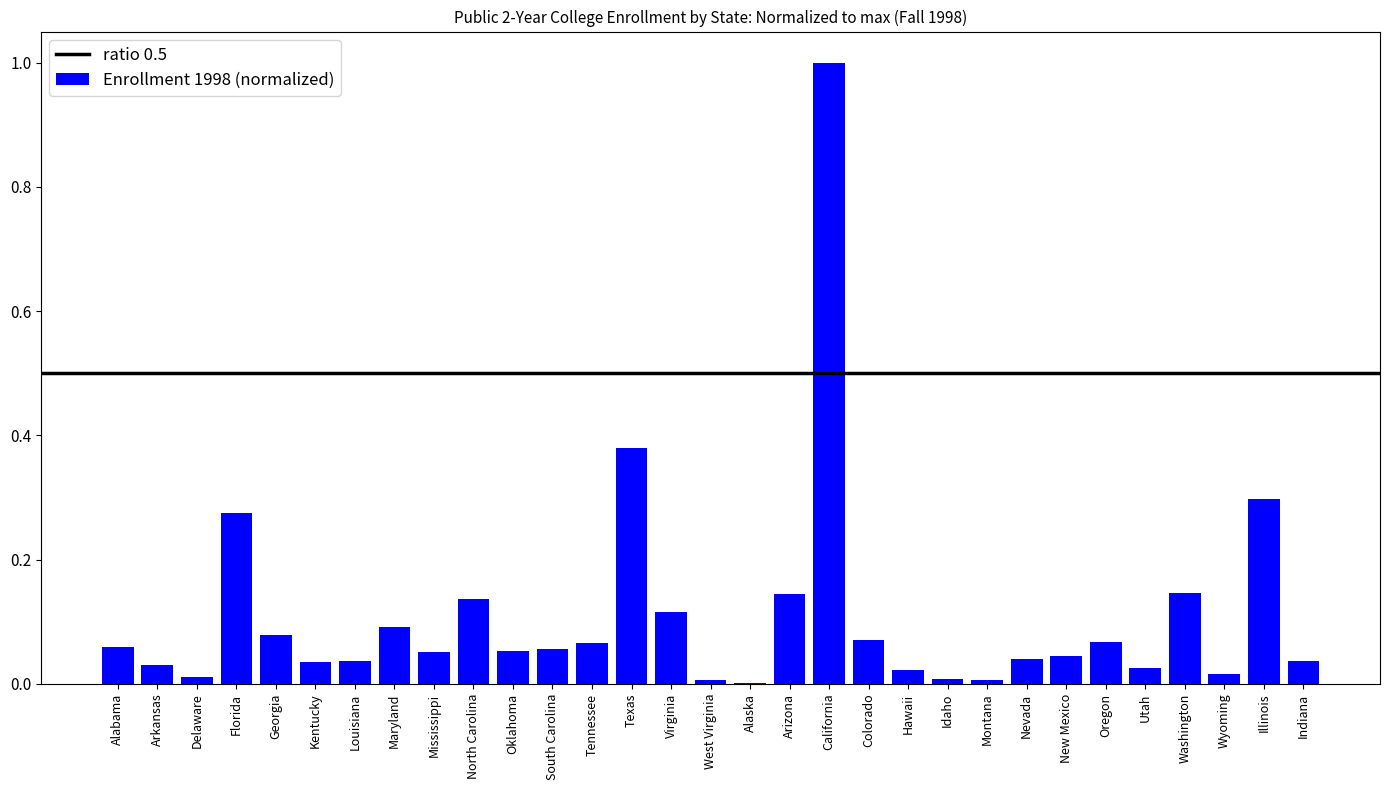

Which category has the highest value across all series?

California